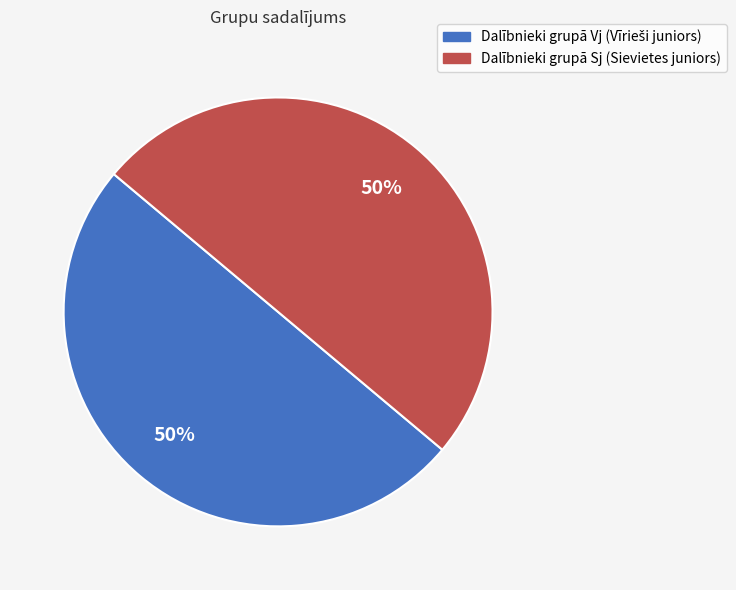

To the nearest percent, what is the average slice percentage?

50%